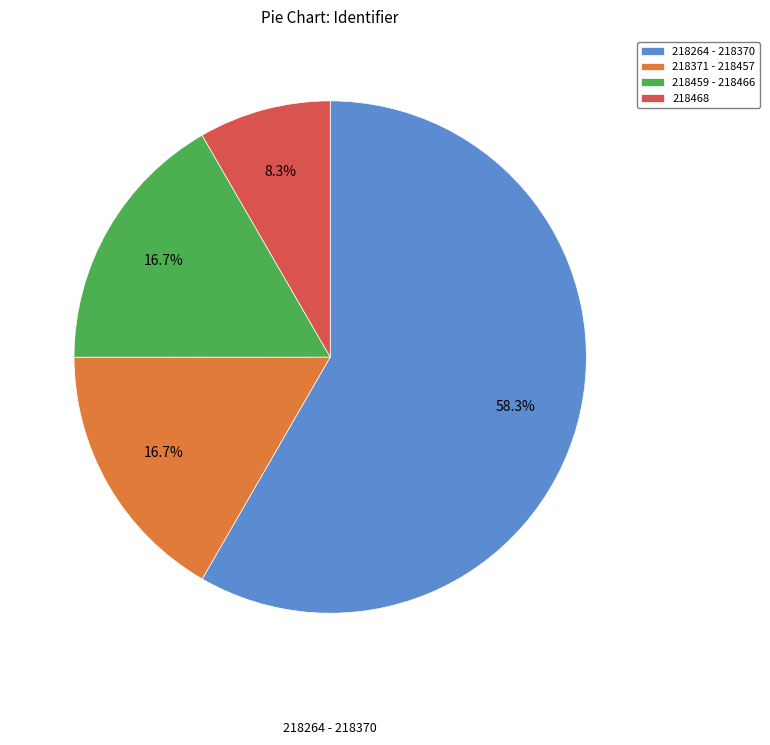

Does any single category account for the majority?

Yes